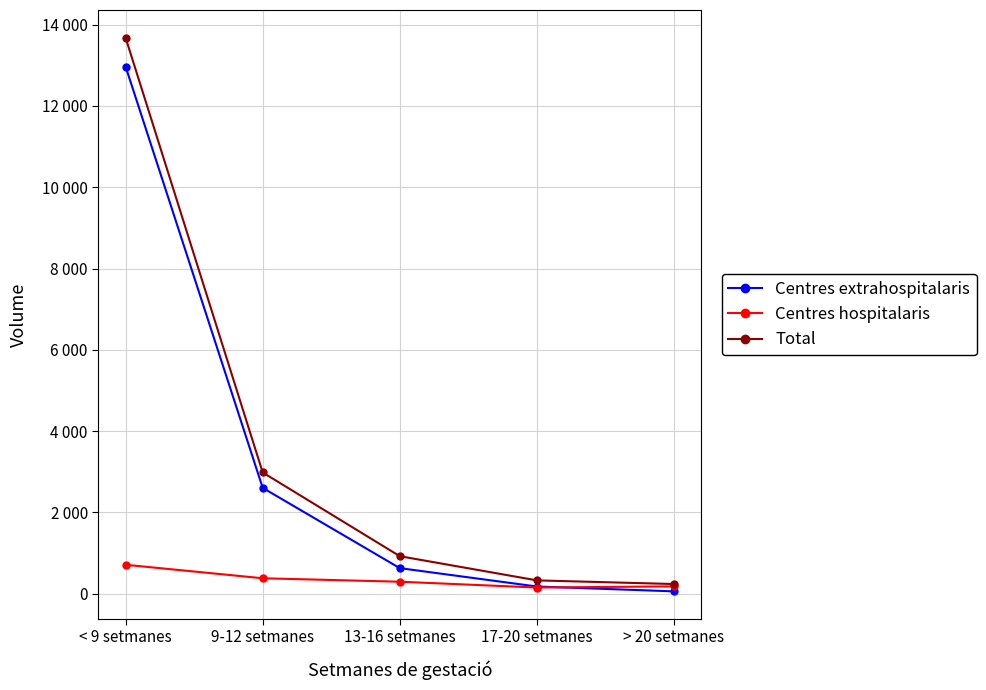

At which label does Centres hospitalaris reach its minimum?

17-20 setmanes